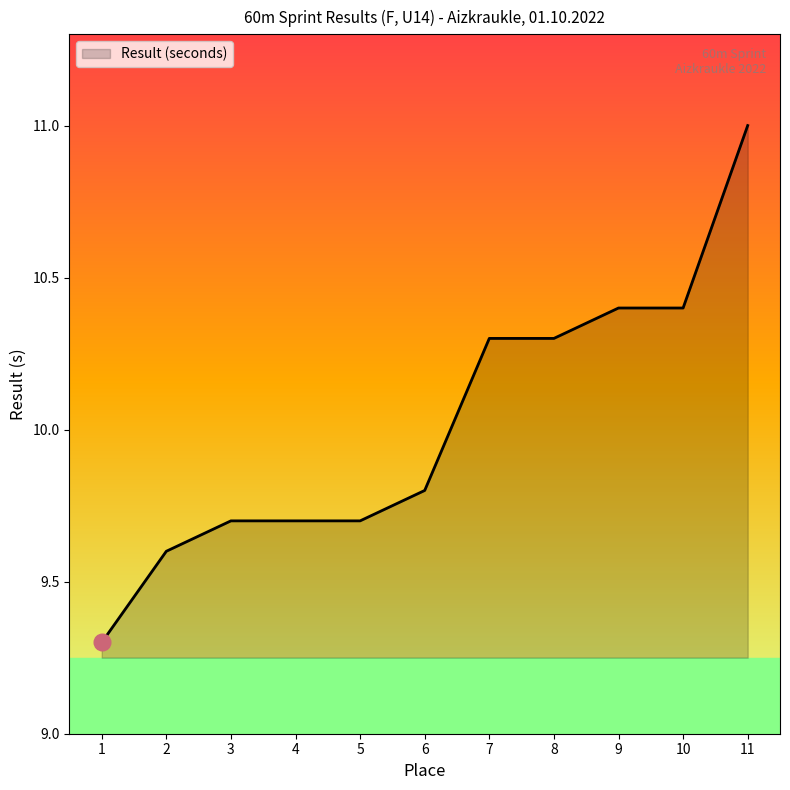

What is the difference between the values at 4 and 1?

0.4